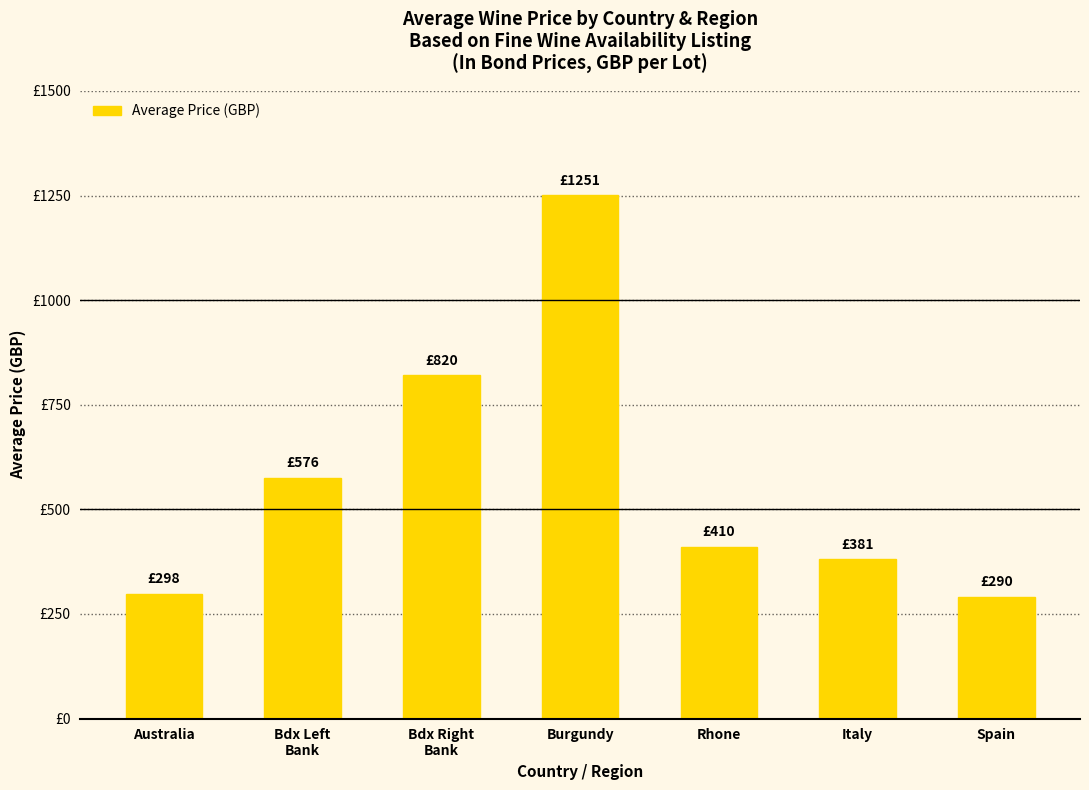

What is the difference between the values at Italy and Bdx Left
Bank?

194.8